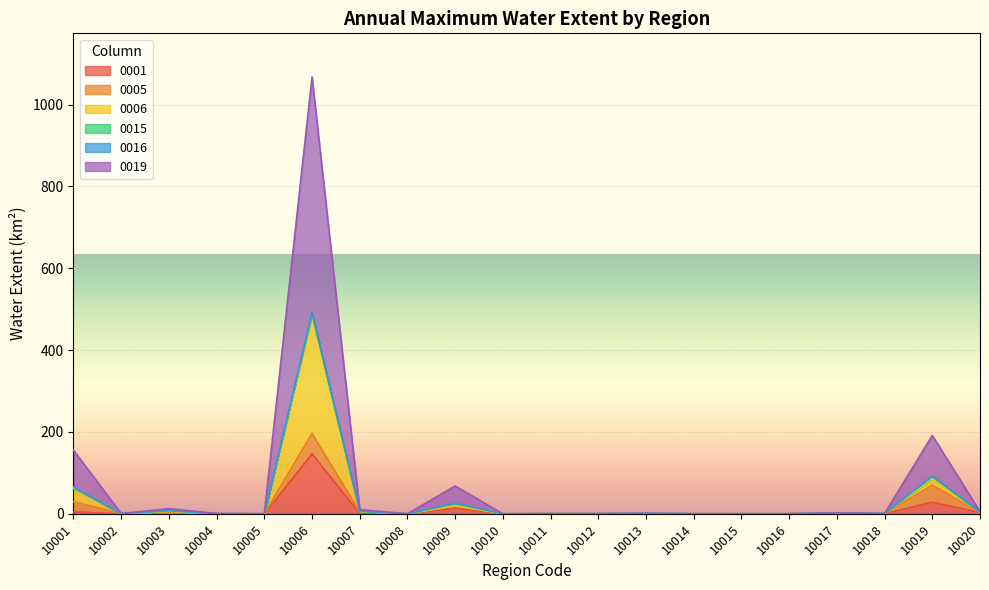

What is the difference between the maximum and minimum values in the 0001 series?

146.5